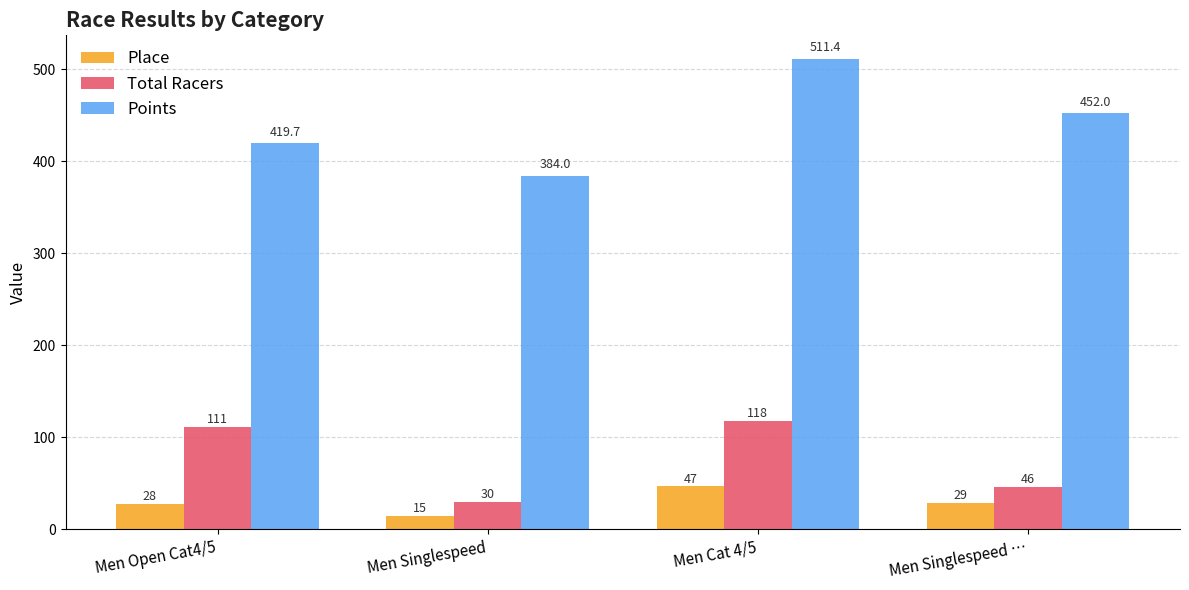

What is the difference between the second highest and second lowest values in the Total Racers series?

65.0